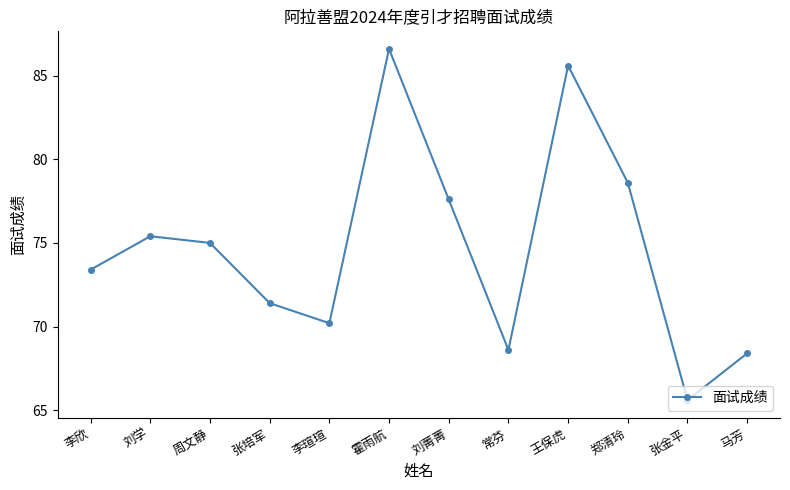

What is the minimum value shown in the chart?

65.6